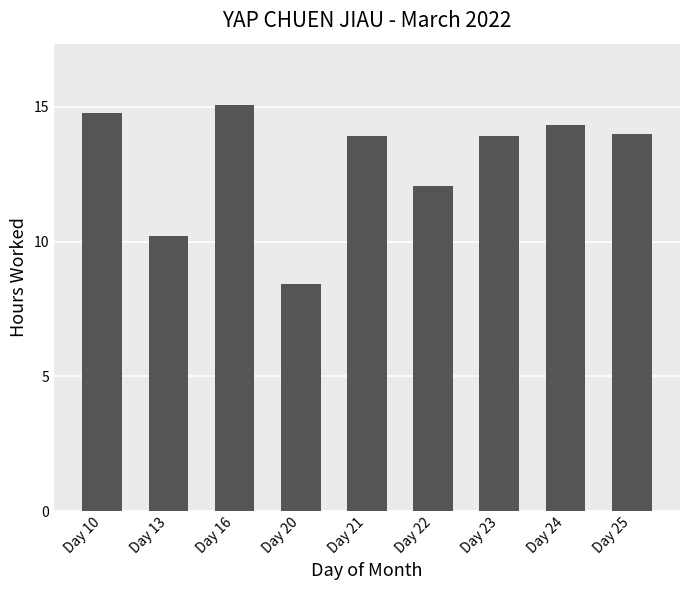

The value at Day 22 is 12.1. True or false?

True